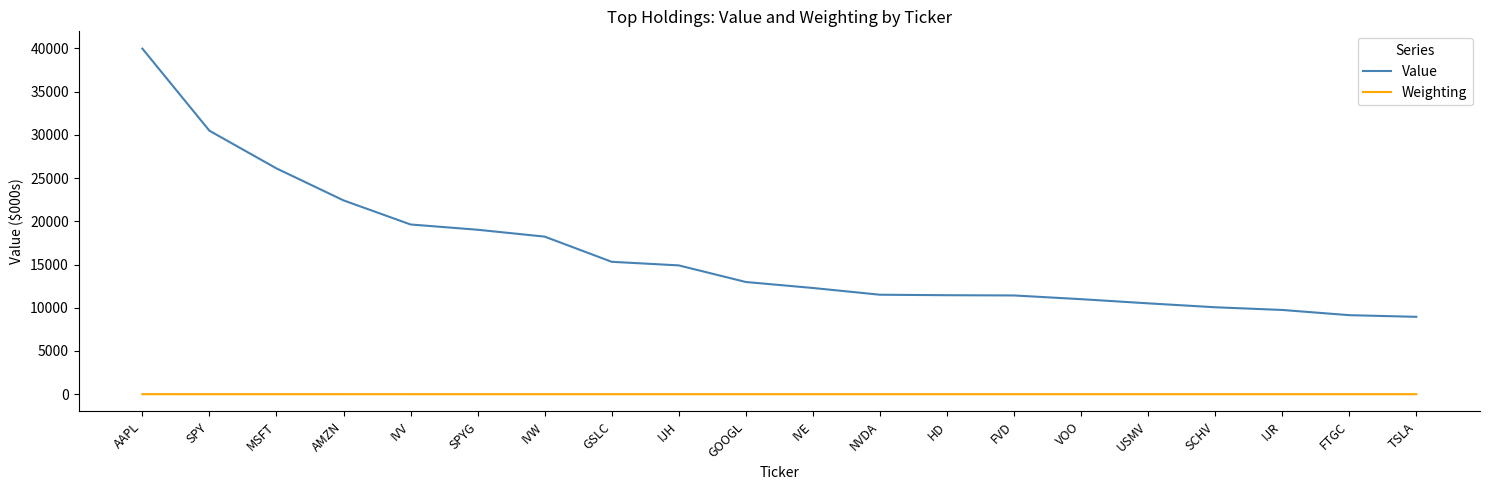

Is the value of Weighting at USMV greater than the value of Value at SCHV?

No